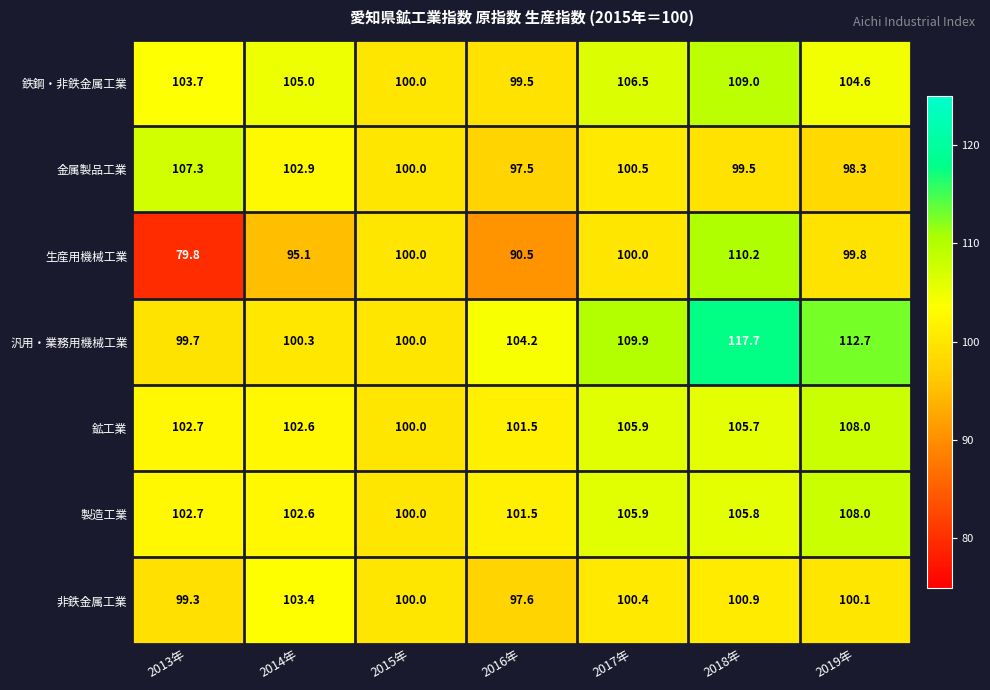

What is the maximum value shown in the chart?

117.7